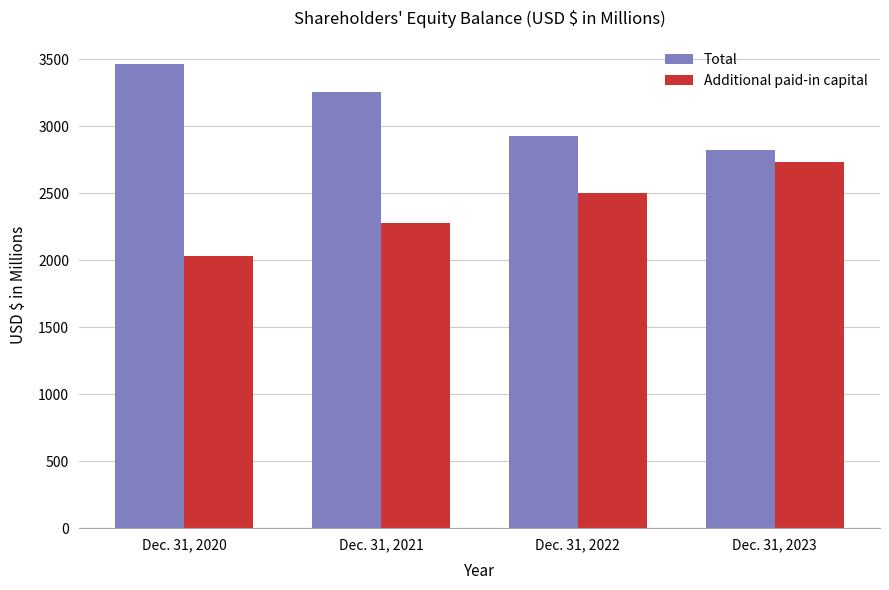

How many bars are there in each group?

2